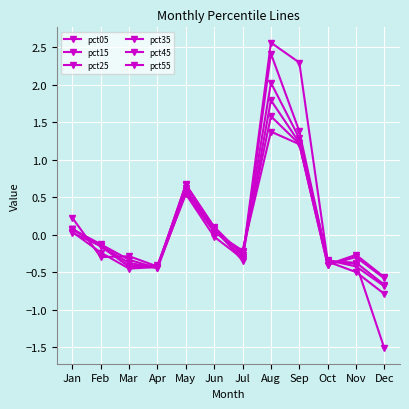

Reading left to right, what are all the values shown in this chart?

pct05: Jan=0.2	Feb=-0.3	Mar=-0.3	Apr=-0.4	May=0.5	Jun=-0.0	Jul=-0.3	Aug=2.6	Sep=2.3	Oct=-0.3	Nov=-0.4	Dec=-1.5
pct15: Jan=0.0	Feb=-0.2	Mar=-0.4	Apr=-0.4	May=0.7	Jun=0.1	Jul=-0.3	Aug=2.4	Sep=1.4	Oct=-0.4	Nov=-0.5	Dec=-0.8
pct25: Jan=0.0	Feb=-0.2	Mar=-0.5	Apr=-0.4	May=0.7	Jun=0.1	Jul=-0.3	Aug=2.0	Sep=1.3	Oct=-0.3	Nov=-0.4	Dec=-0.7
pct35: Jan=0.1	Feb=-0.2	Mar=-0.4	Apr=-0.4	May=0.6	Jun=0.1	Jul=-0.3	Aug=1.8	Sep=1.2	Oct=-0.4	Nov=-0.4	Dec=-0.7
pct45: Jan=0.1	Feb=-0.1	Mar=-0.4	Apr=-0.4	May=0.6	Jun=0.0	Jul=-0.2	Aug=1.6	Sep=1.2	Oct=-0.4	Nov=-0.3	Dec=-0.6
pct55: Jan=0.1	Feb=-0.1	Mar=-0.3	Apr=-0.4	May=0.6	Jun=0.0	Jul=-0.2	Aug=1.4	Sep=1.2	Oct=-0.4	Nov=-0.3	Dec=-0.6